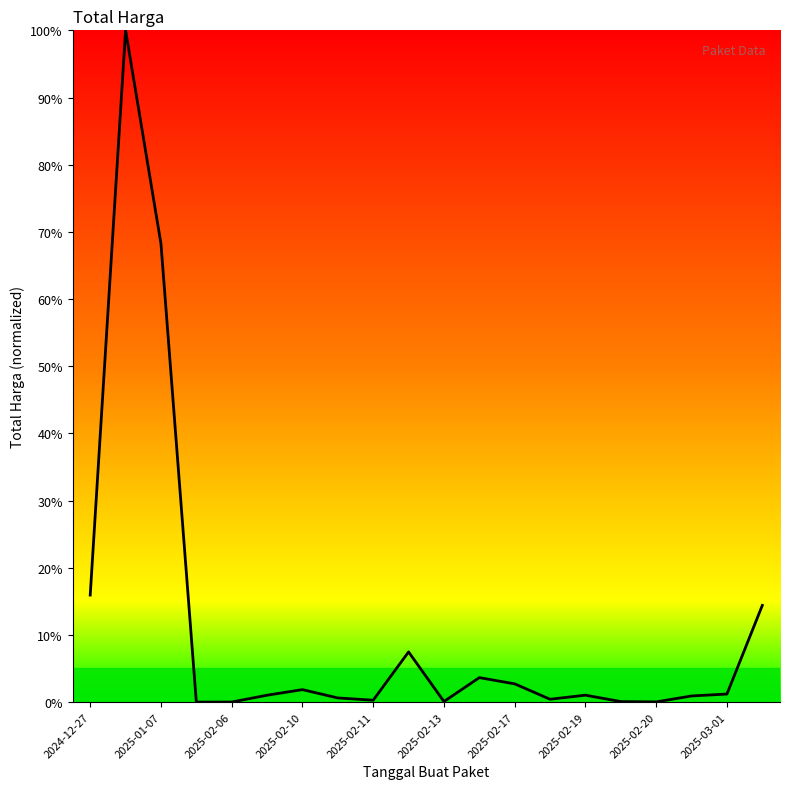

What is the maximum value shown in the chart?

100.0